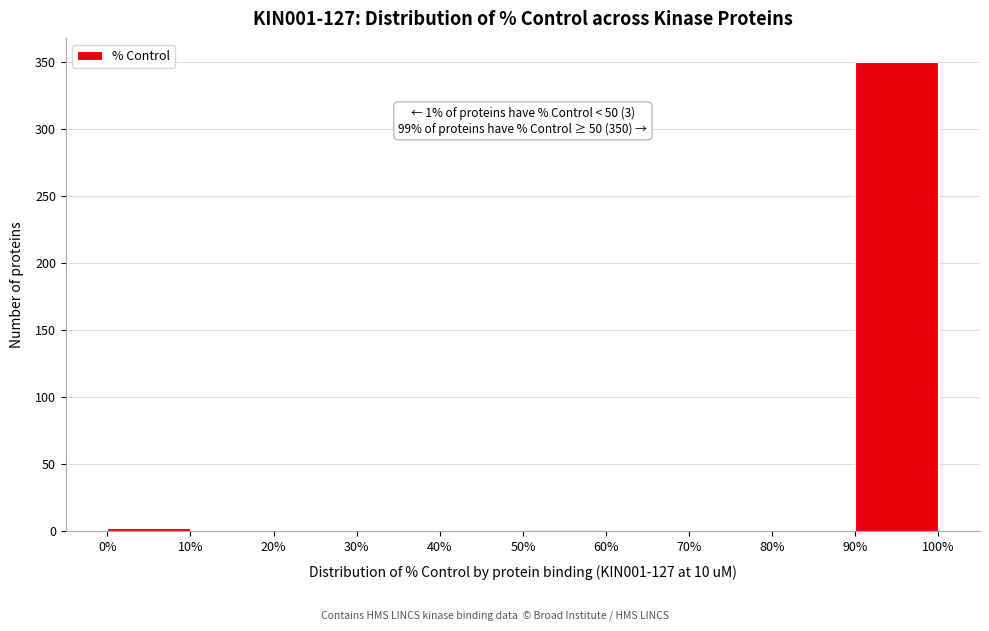

Which range on the x-axis has the tallest bar?

90% to 100%